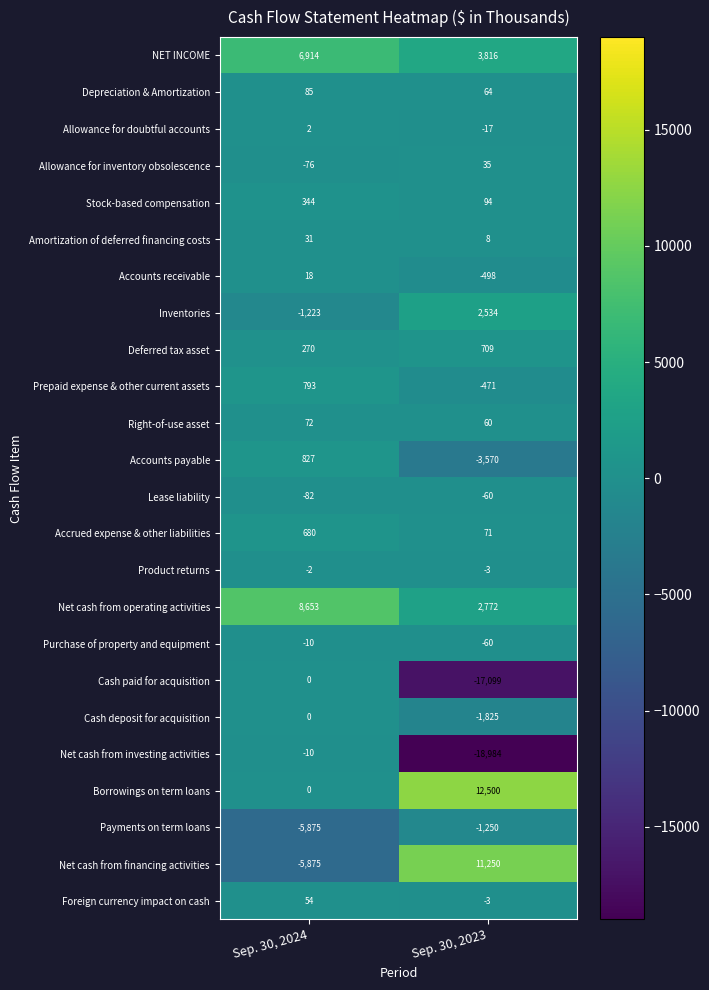

What is the maximum value shown in the chart?

12500